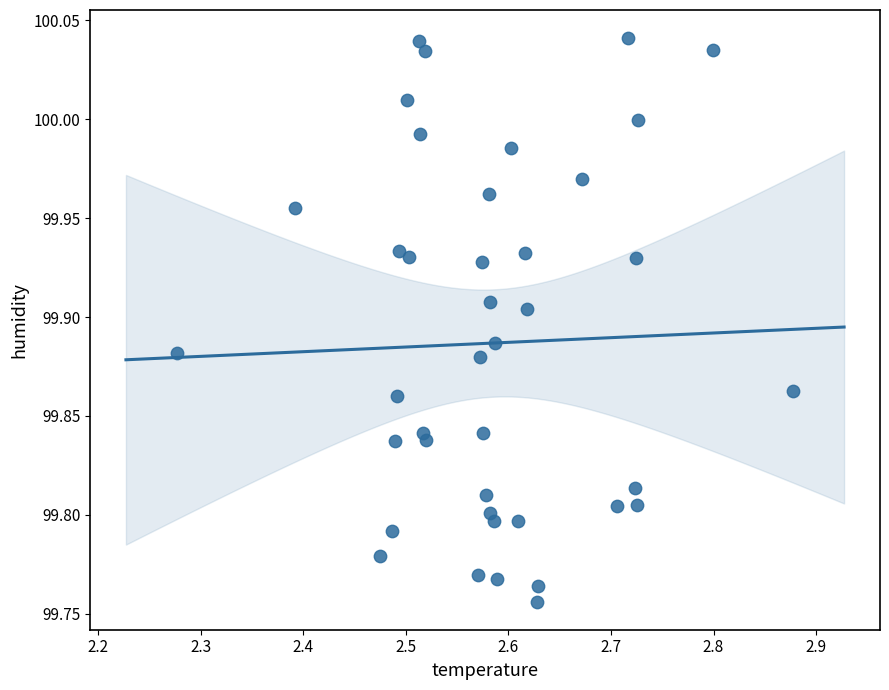

What is the range of Y values (max minus min)?

0.3